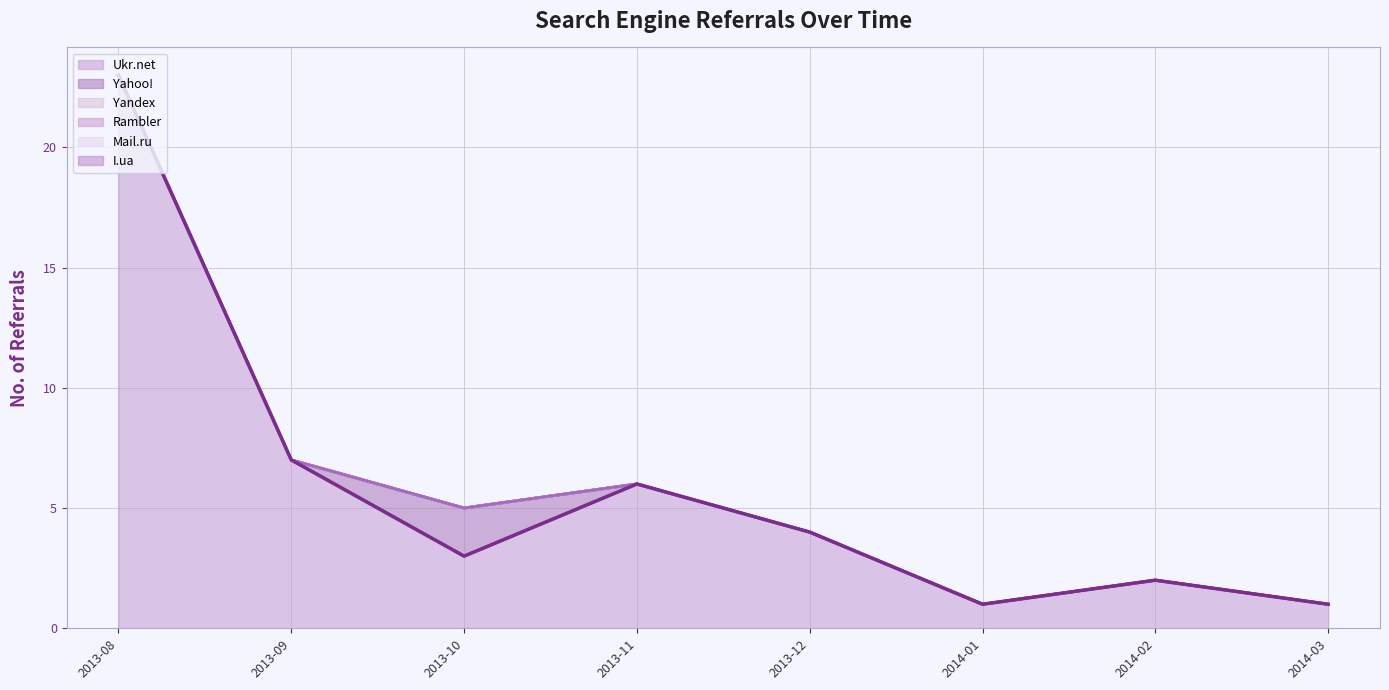

True or false: Yahoo! and Ukr.net cross at least once.

False